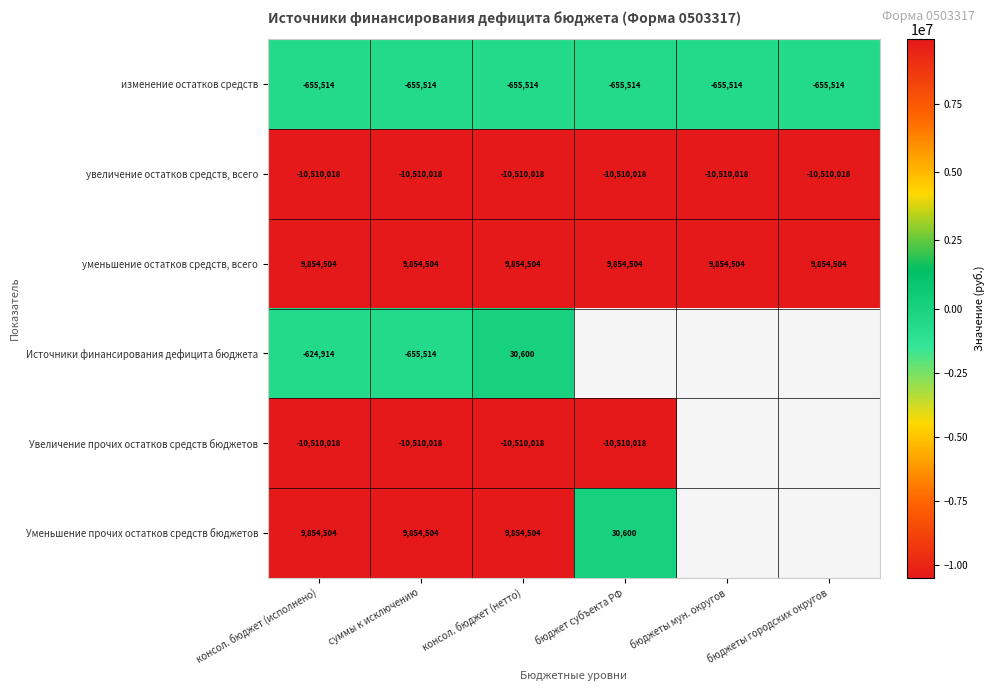

At which label is изменение остатков средств closest to -655514?

консол. бюджет (исполнено)